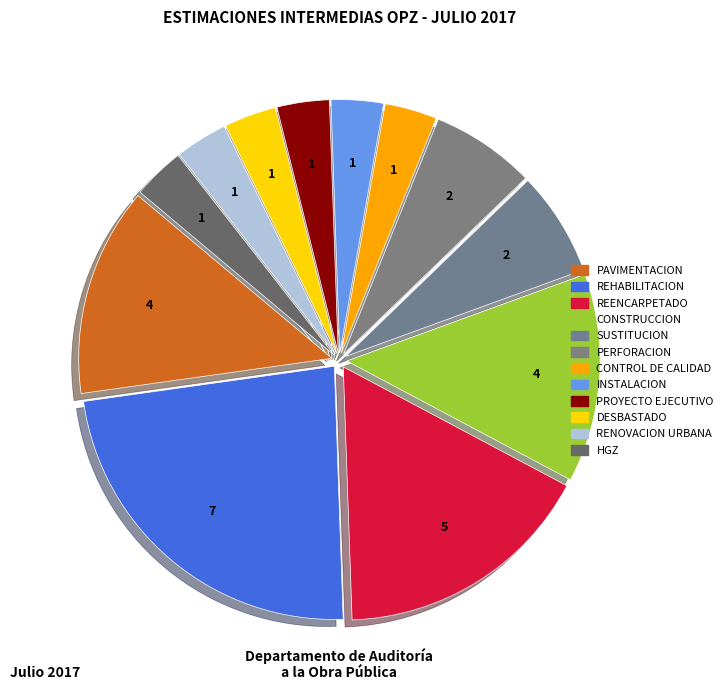

Does PAVIMENTACION represent more than half of the total?

No